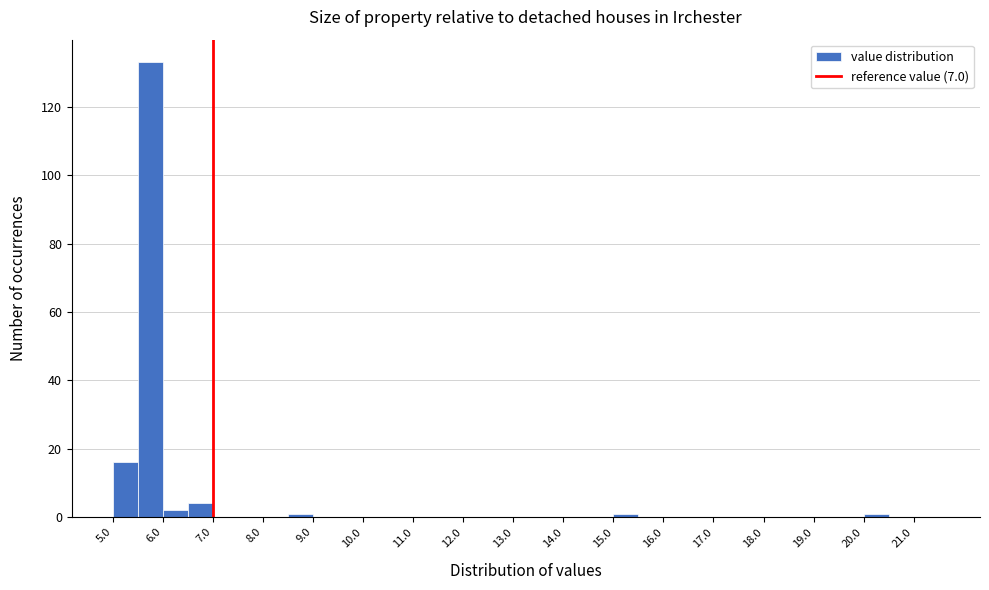

Which range on the x-axis has the tallest bar?

5.5 to 6.0